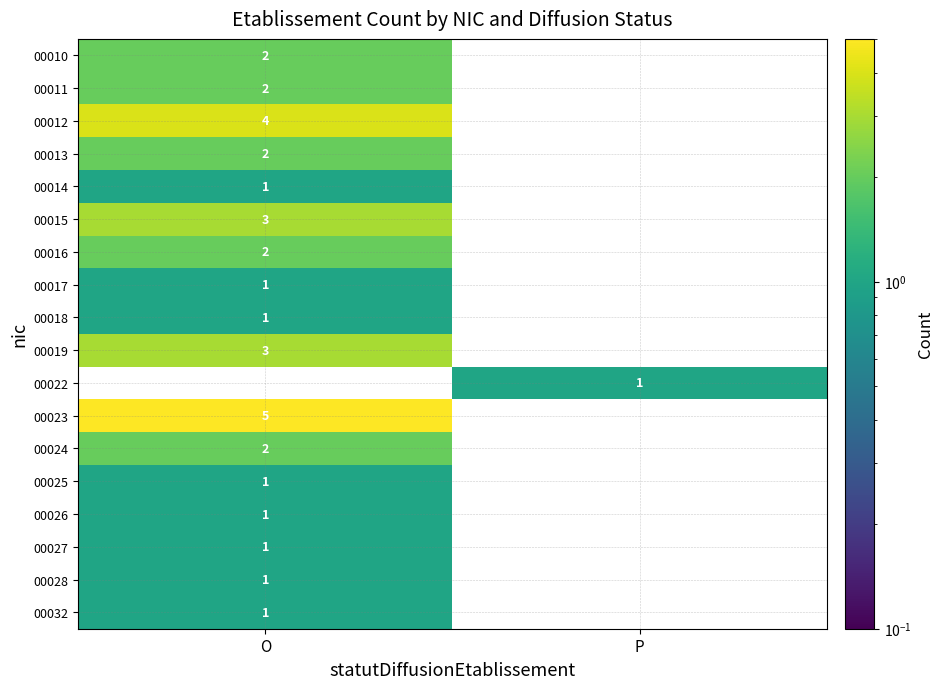

Is the value of 00023 at O greater than the value of 00025 at O?

Yes